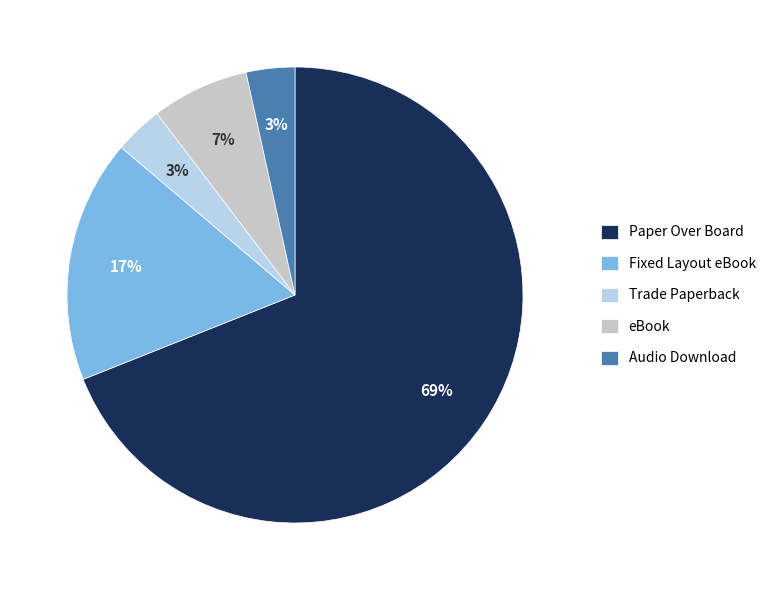

To the nearest percent, what is the average slice percentage?

20%